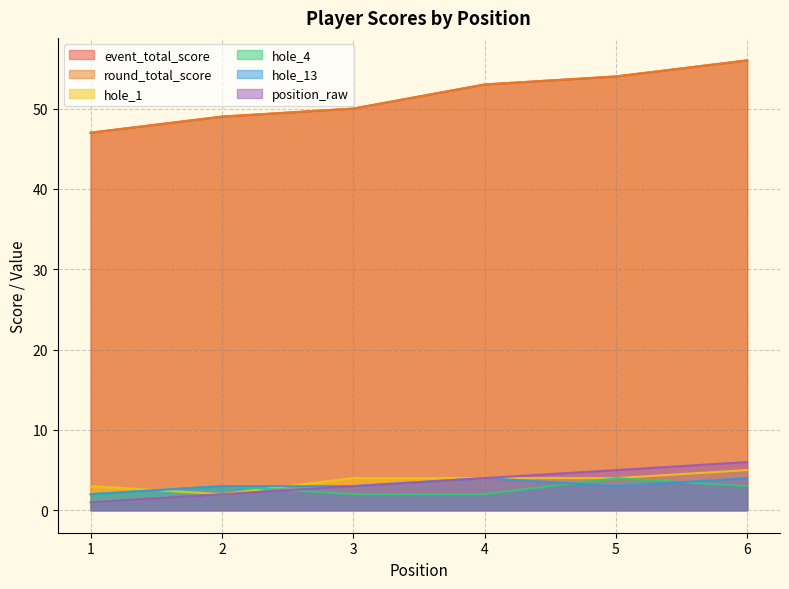

What is the spread (max minus min) of values at 2?

47